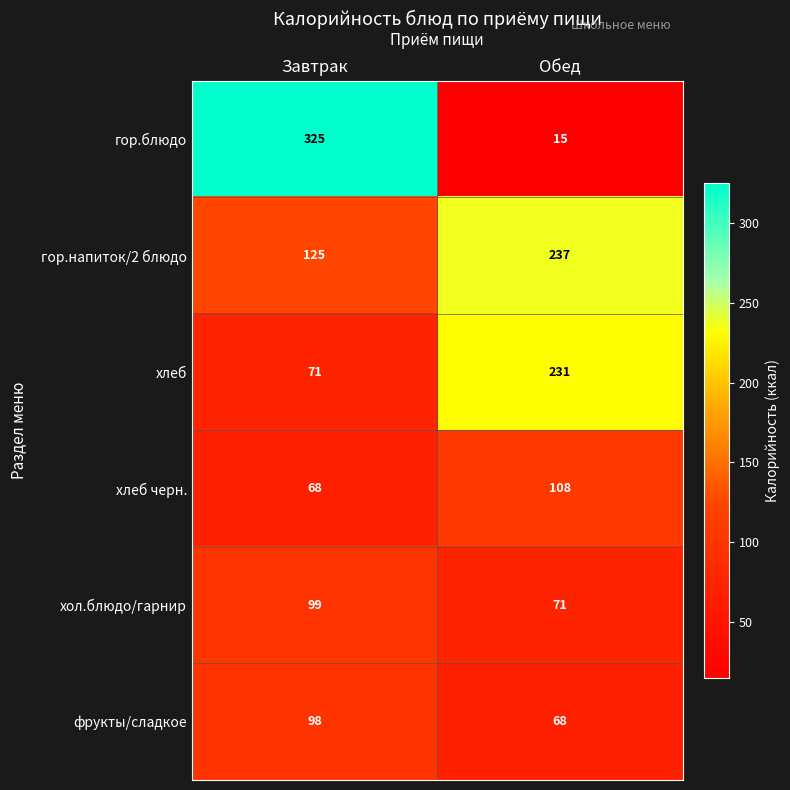

What is the sum of the хлеб values at Обед and Завтрак?

302